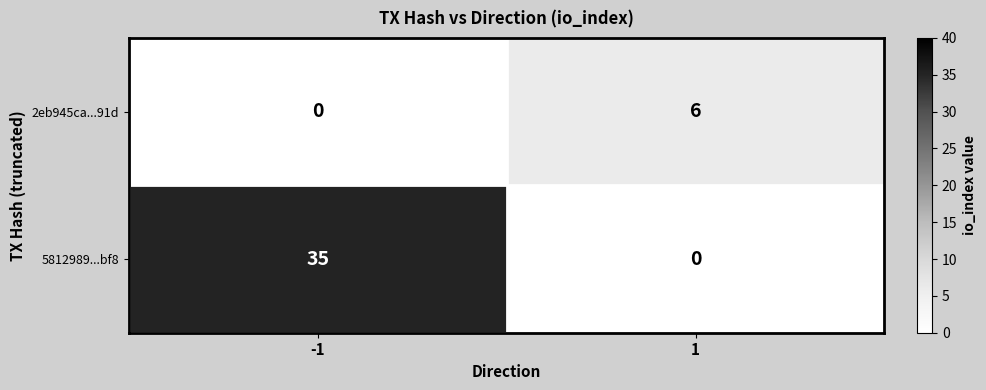

What is the average value of the 5812989...bf8 series?

18